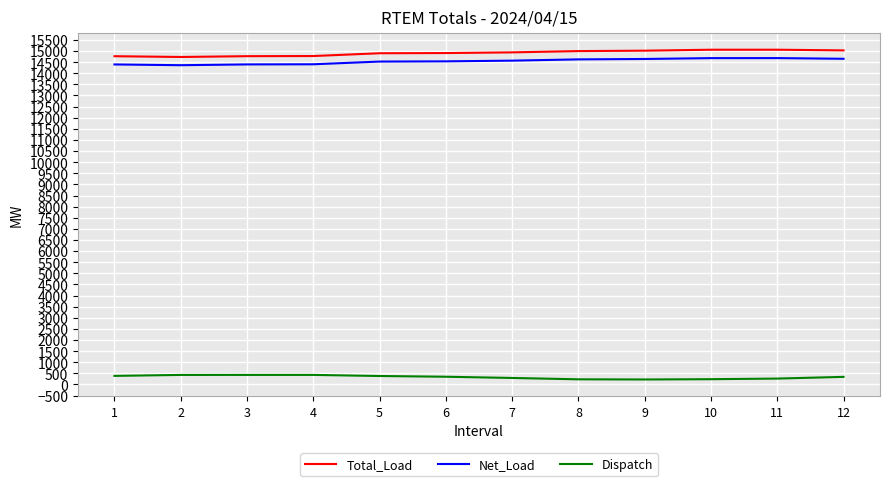

At how many categories does at least one series exceed 10917?

12